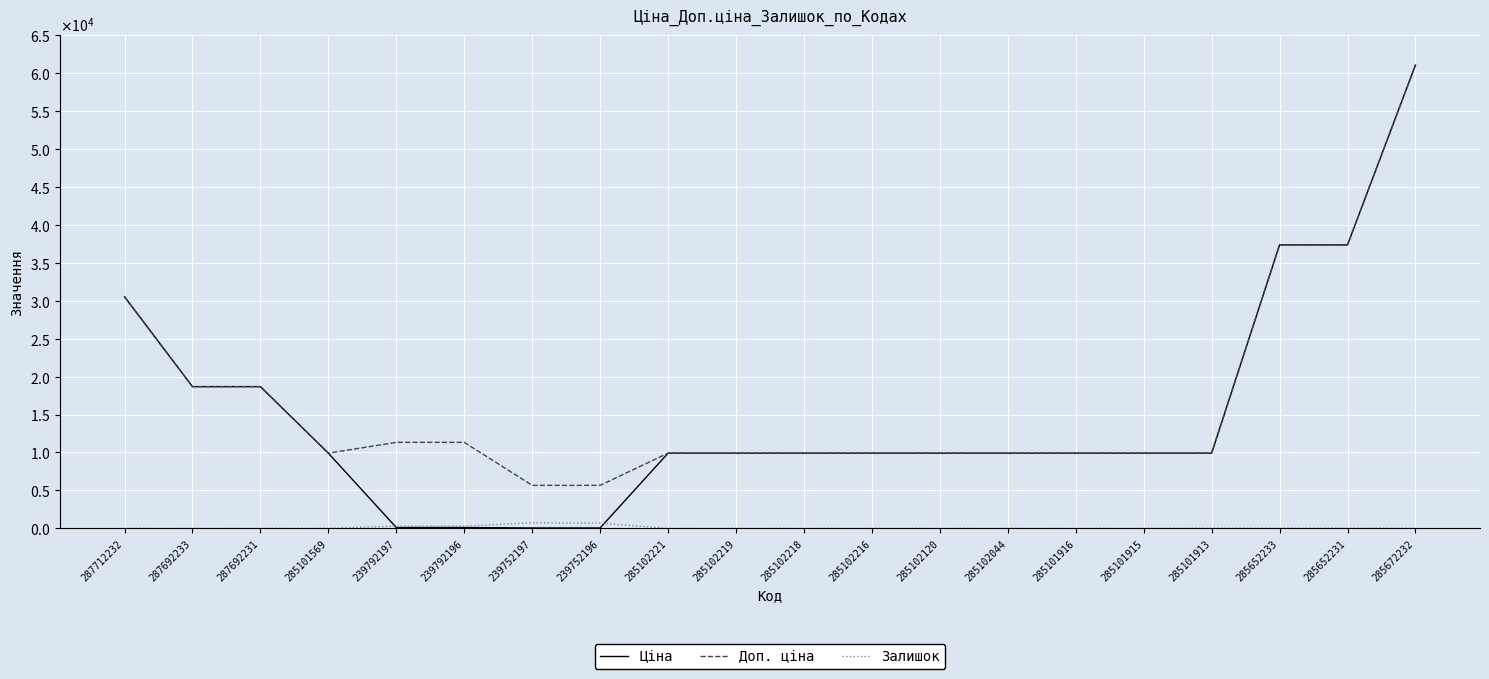

Does the chart have visible grid lines?

Yes